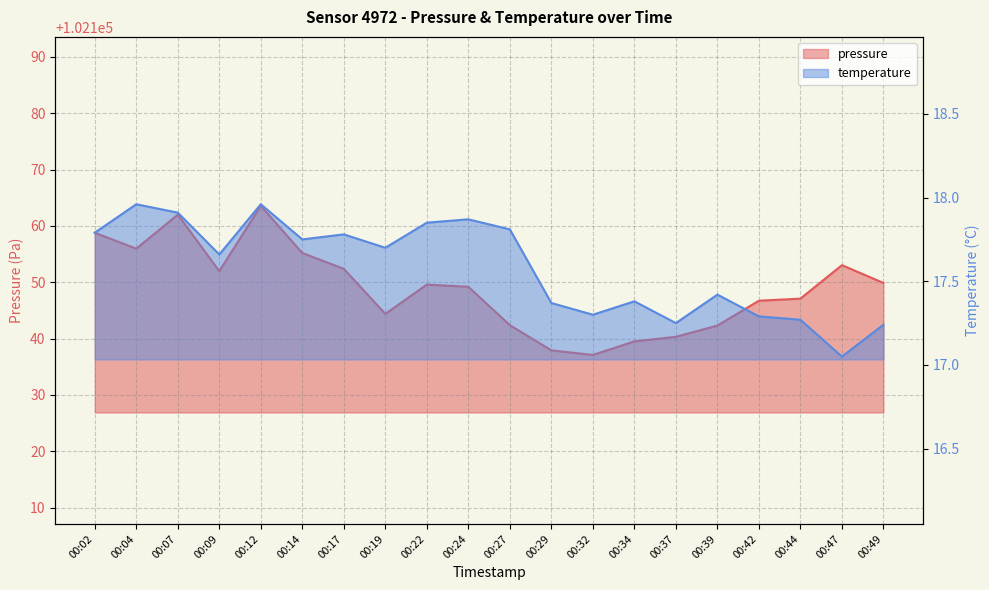

Between 00:07 and 00:49, which series saw the biggest shift?

pressure